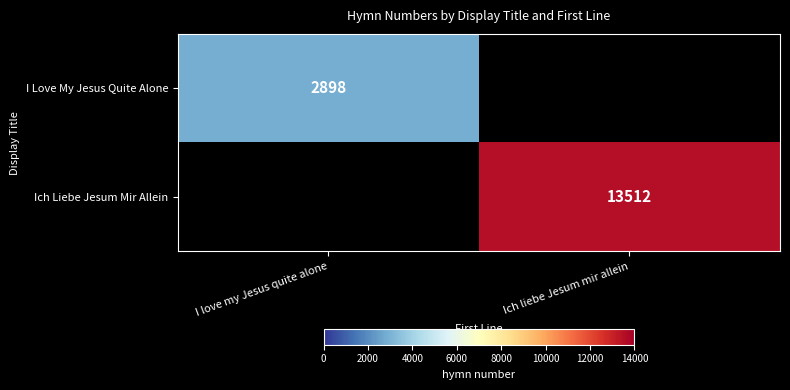

The value of I Love My Jesus Quite Alone at I love my Jesus quite alone is 2898. True or false?

True